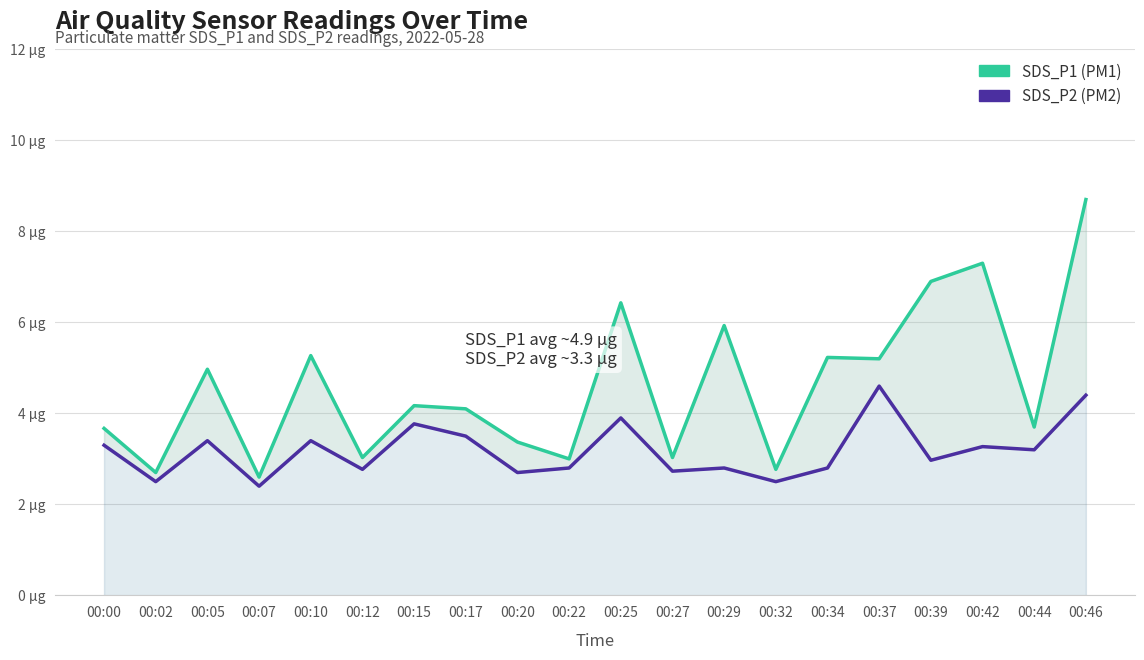

In SDS_P2, how many points are lower than both neighbors (excluding endpoints)?

8